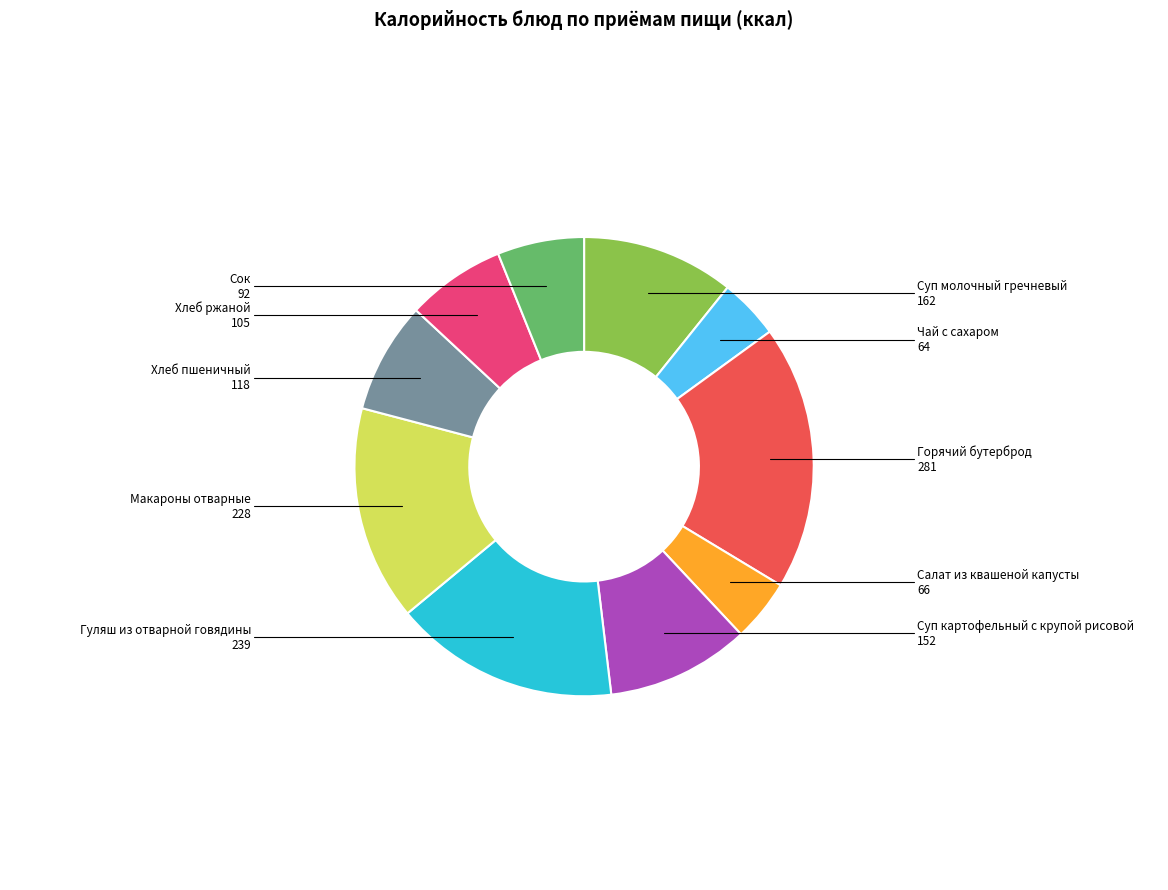

Which slice is the smallest?

Чай с сахаром